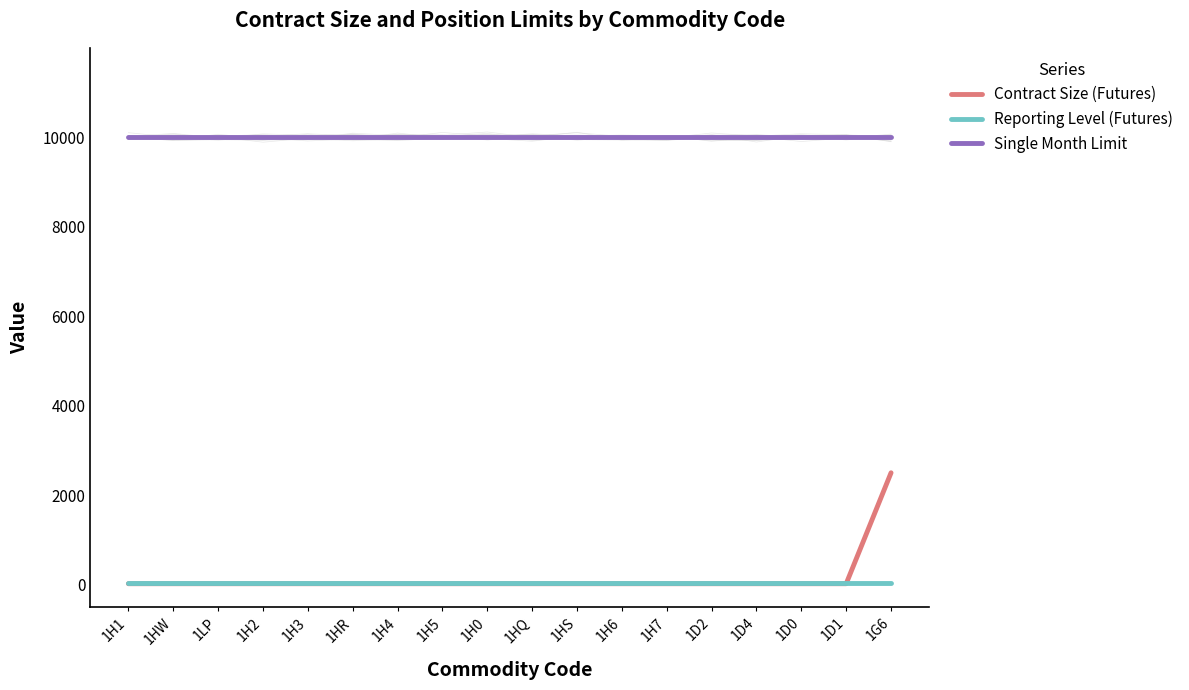

The Contract Size (Futures) series shows 2500 at 1G6. True or false?

True